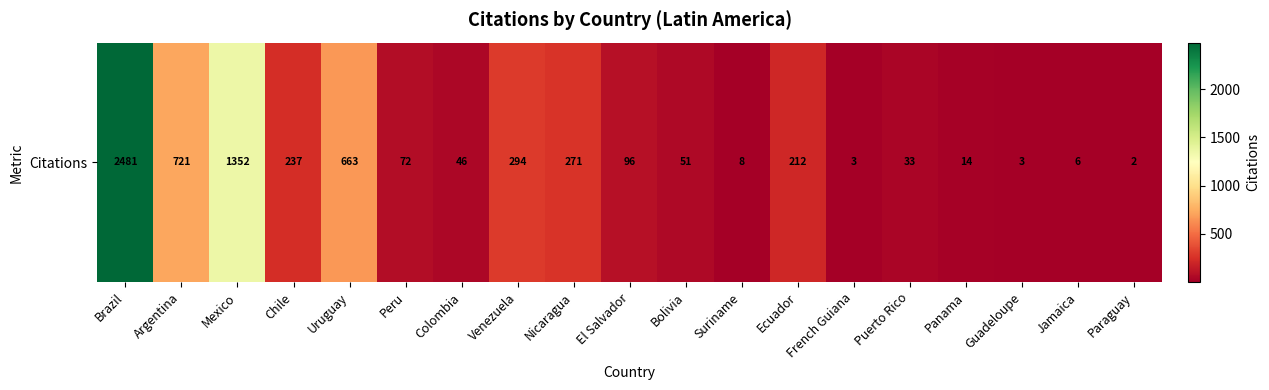

How many data points does each series have?

19